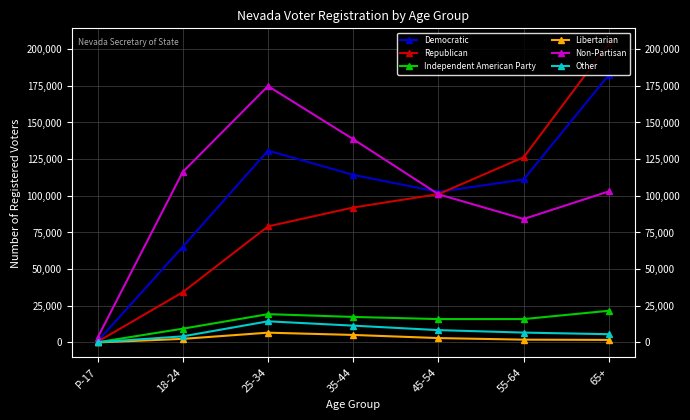

At how many categories does at least one series exceed 50152?

6